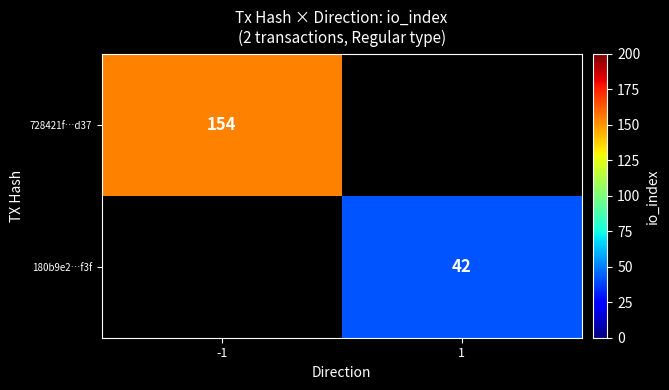

Which category has the highest value across all series?

-1